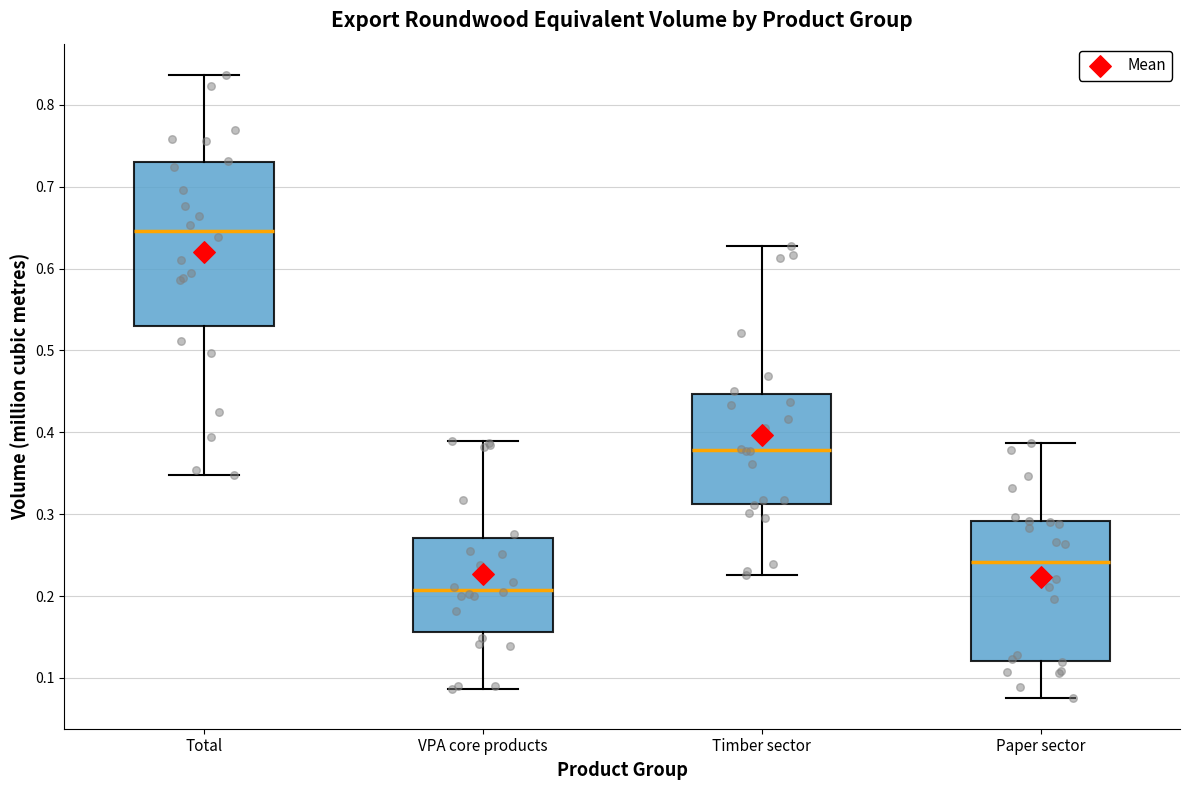

Which box has the lowest median line?

VPA core products